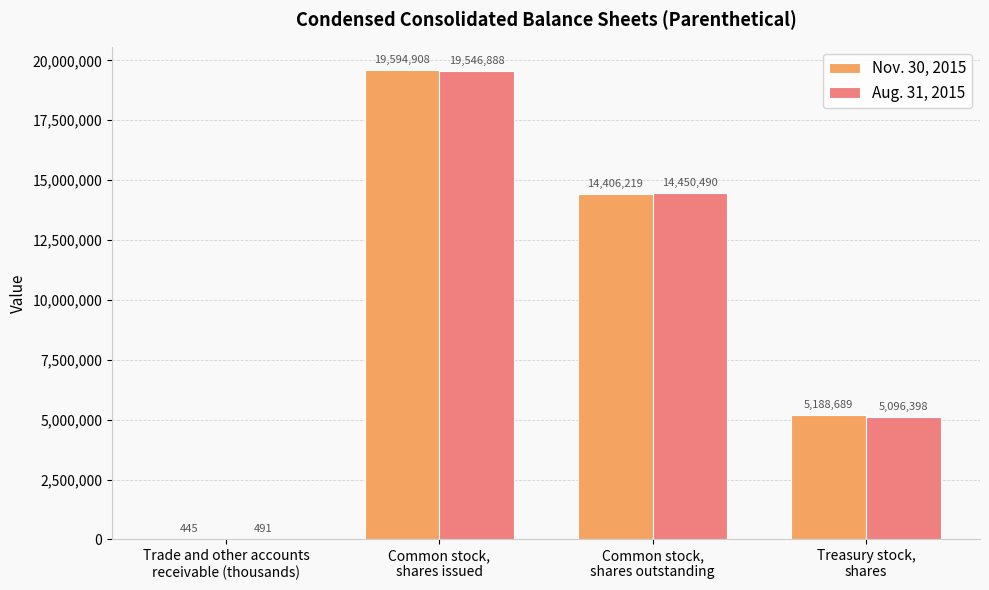

How many groups of bars are there?

4